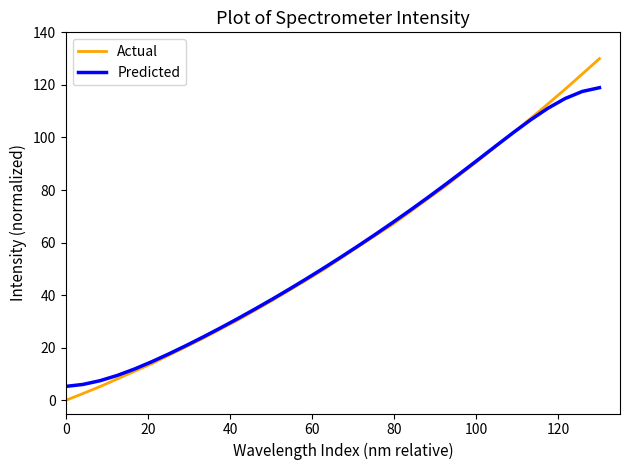

Which series has the widest spread of values?

Actual